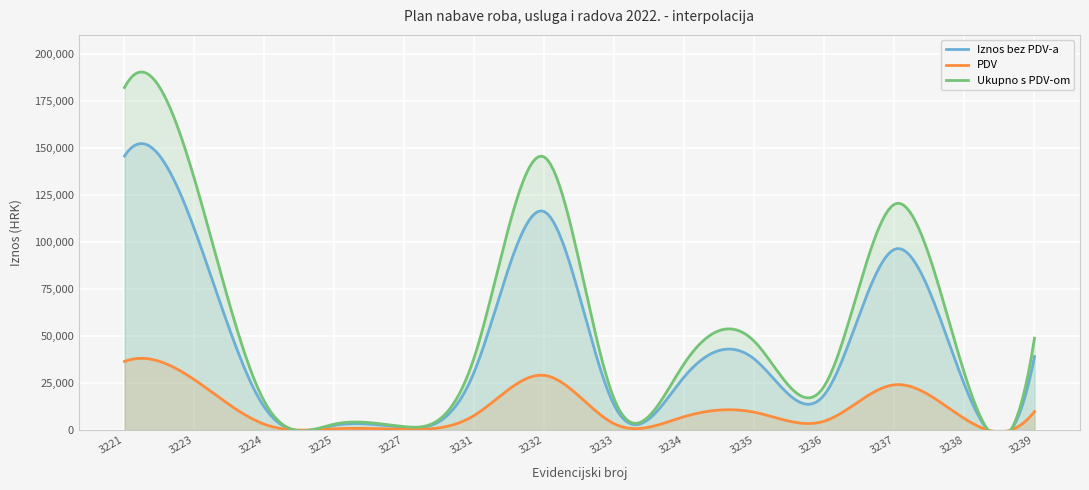

What is the spread (max minus min) of values at 3235?

37600.0